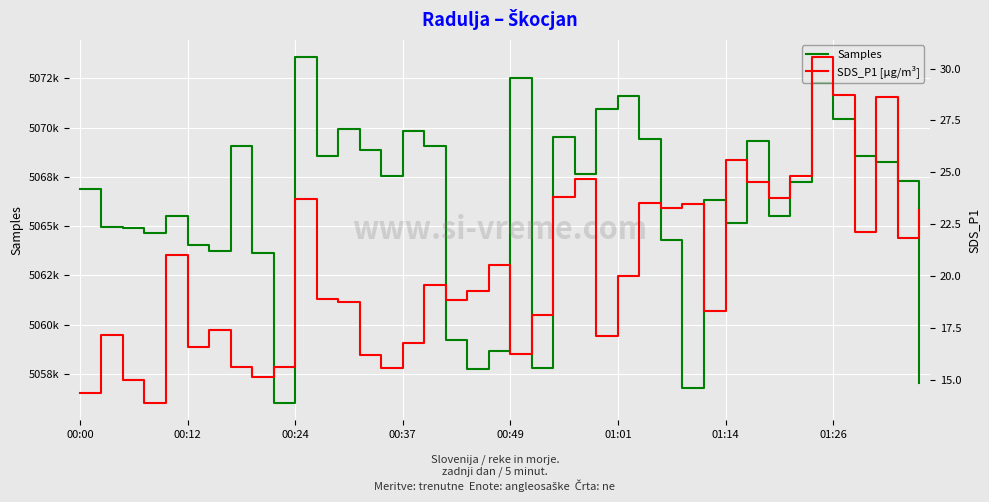

At 16, list the series in order from smallest to largest.

SDS_P1, Samples